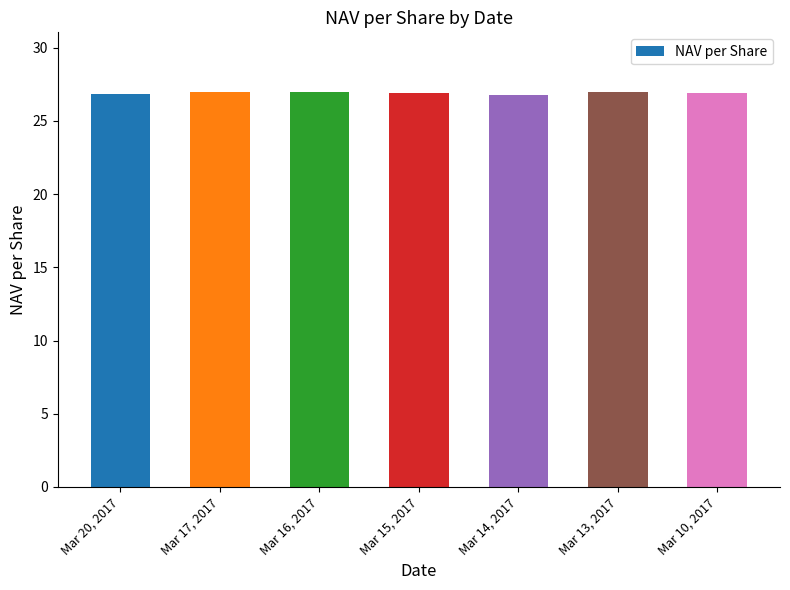

What is the label of the 4th bar from the right?

Mar 15, 2017